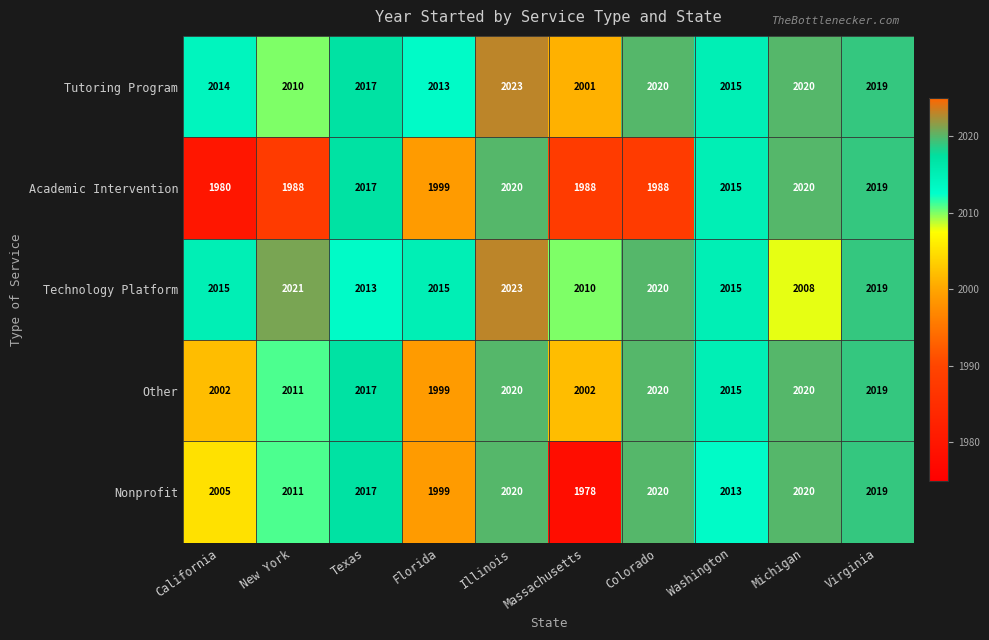

At how many categories does at least one series exceed 2002?

10